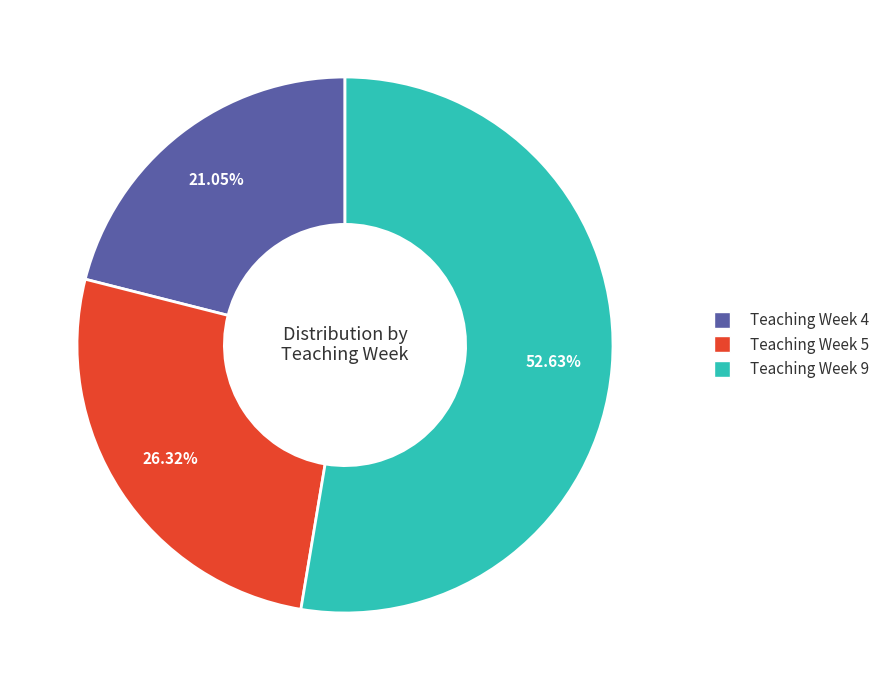

To the nearest percent, what is the difference between the largest and smallest slice percentages?

32%